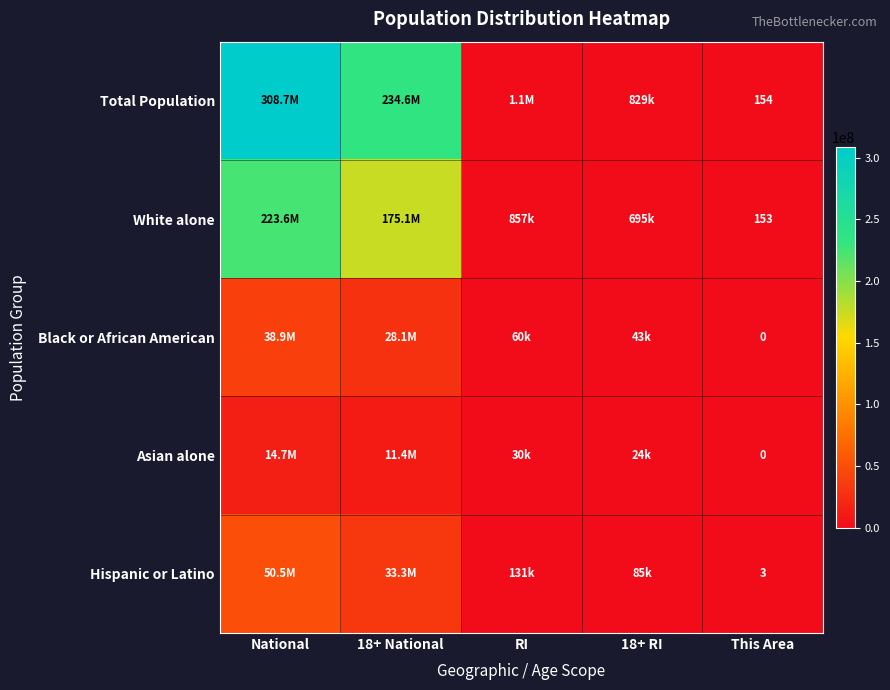

True or false: Hispanic or Latino has a value of 4 at This Area.

False